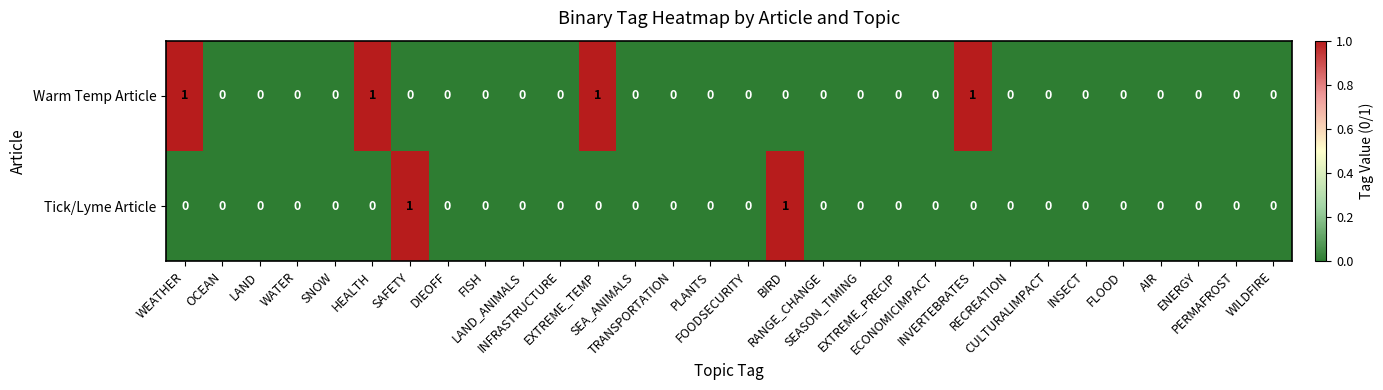

Which series has the largest total across all categories?

Warm Temp Article